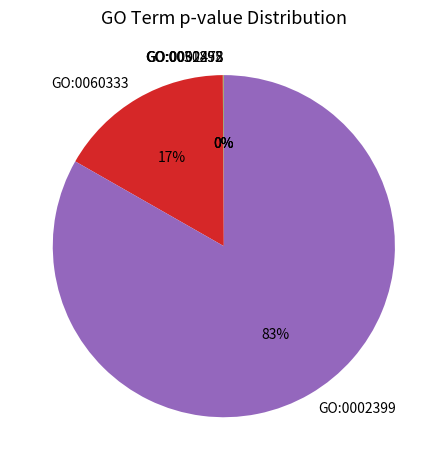

What is the majority slice?

GO:0002399